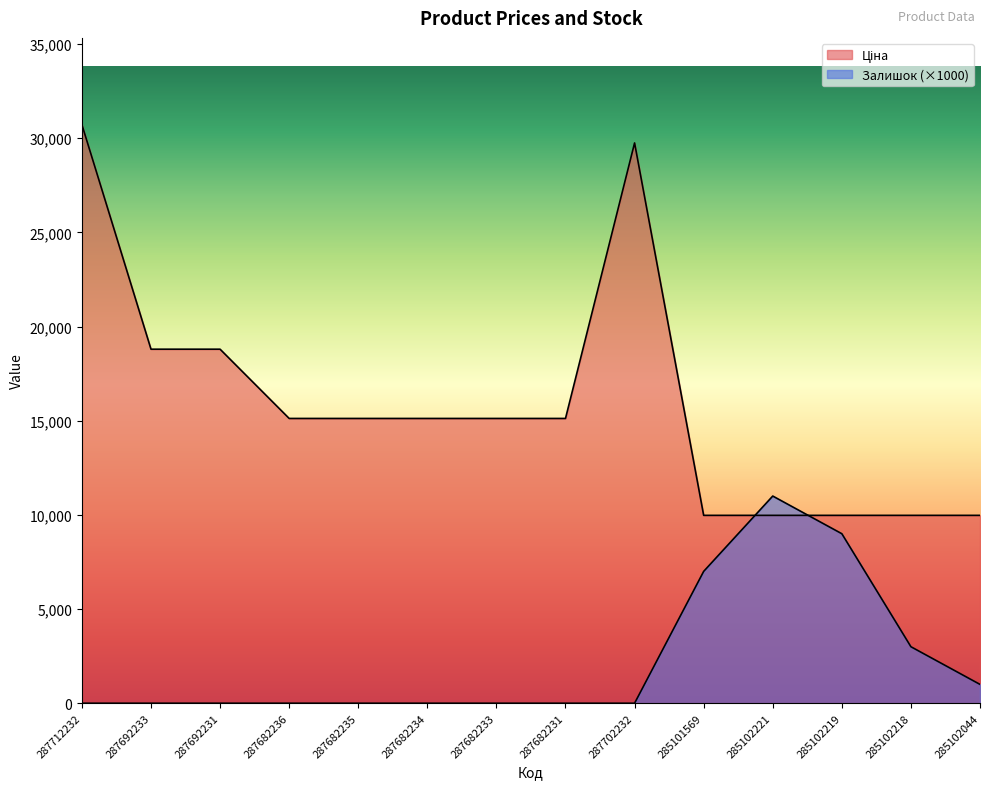

At 285102221, list the series in order from smallest to largest.

Ціна, Залишок